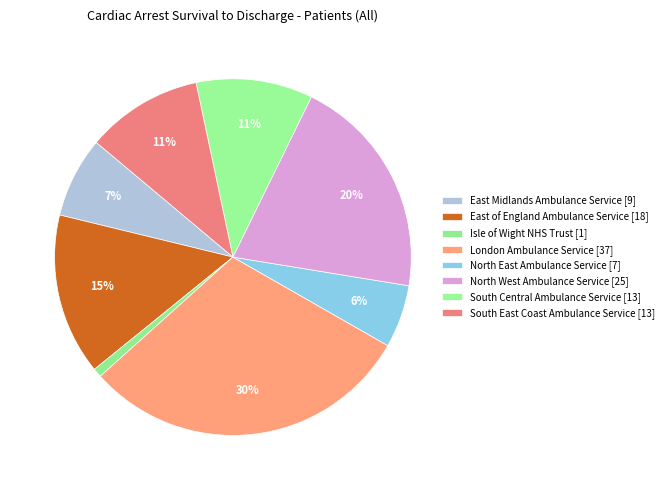

What is the largest slice in the pie chart?

London Ambulance Service